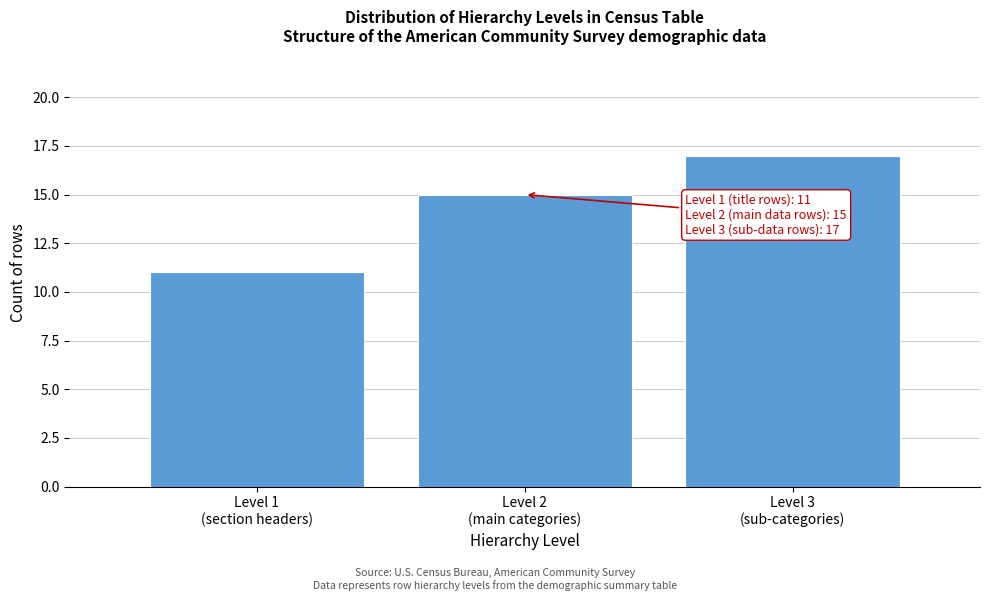

Reading left to right, transcribe all the data shown in this chart.

11	15	17